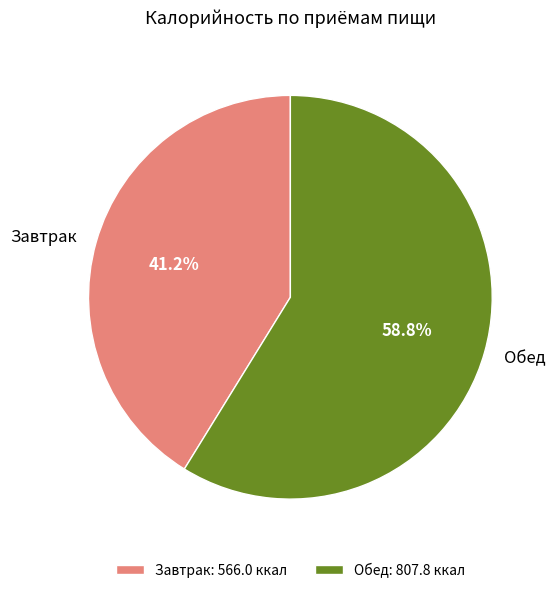

Approximately how many times larger is the value at Обед compared to Завтрак?

1.4